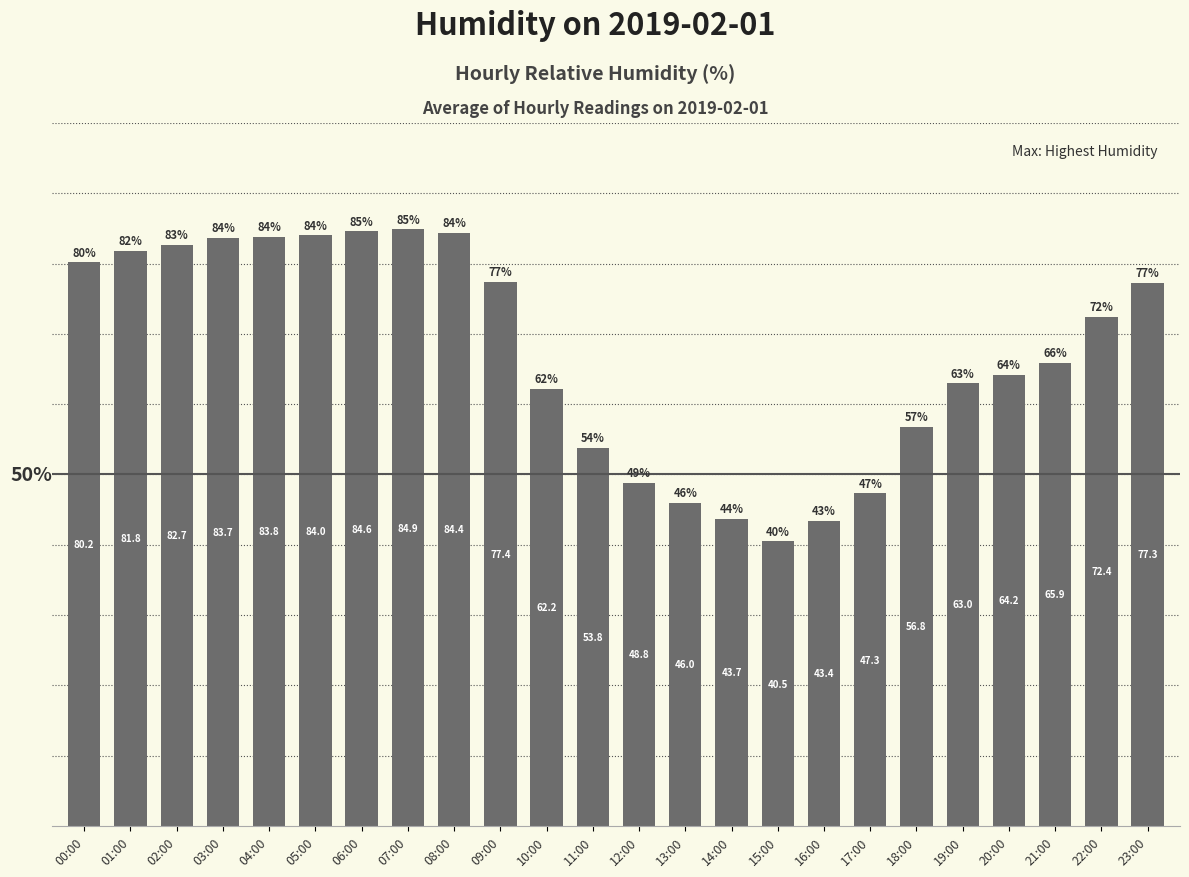

At which label is the value closest to 62?

10:00